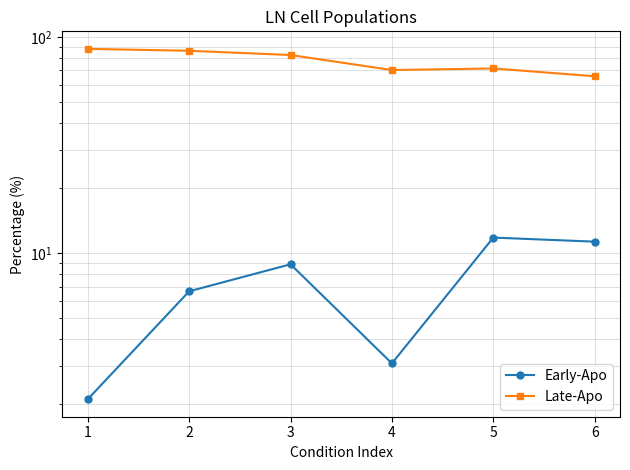

Which series has the largest total across all categories?

Late-Apo